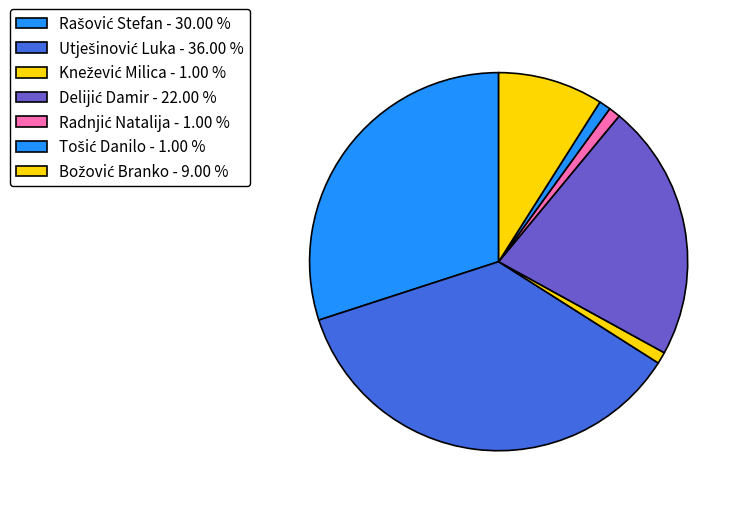

How many slices are in this pie chart?

7